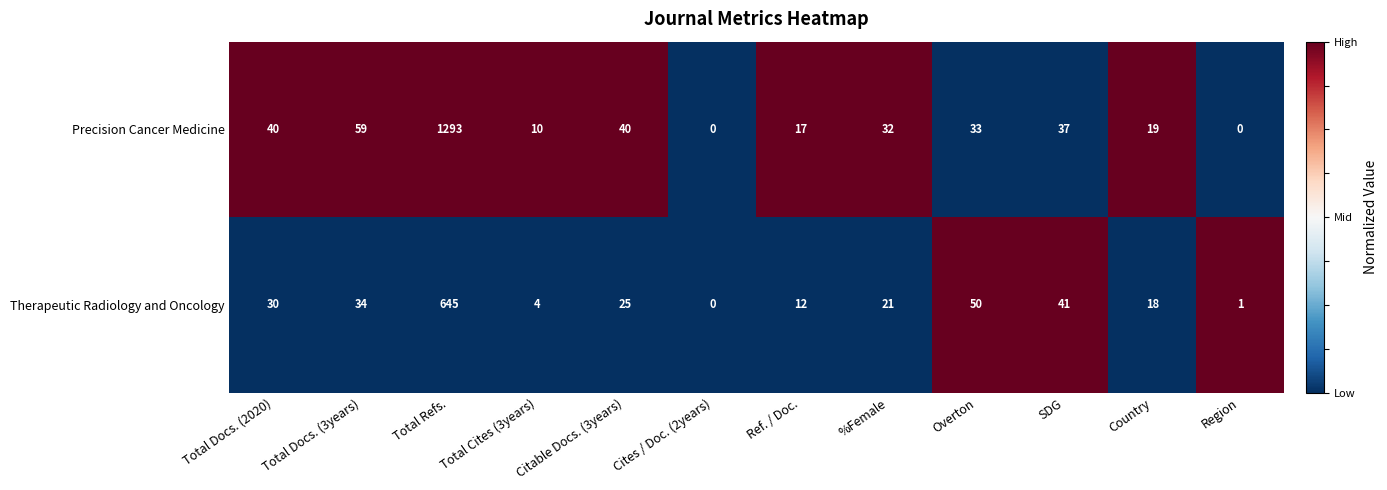

At which category does the chart reach its peak across all series?

Total Refs.